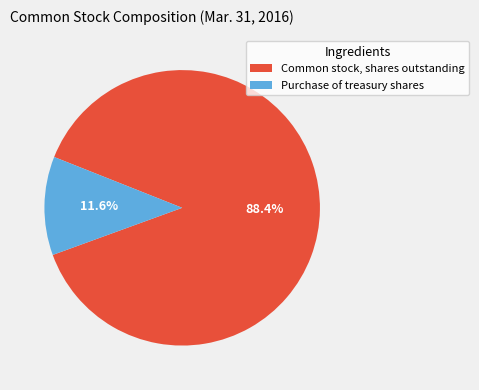

Rank the categories by value from lowest to highest.

Purchase of treasury shares, Common stock, shares outstanding